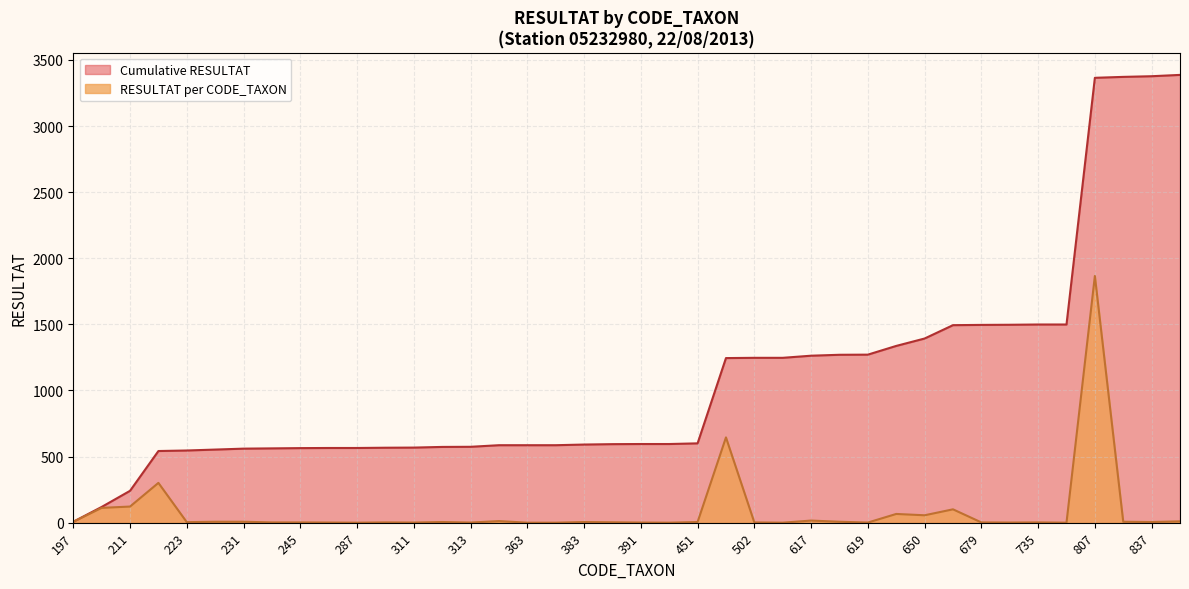

List the series in order of their overall mean, lowest first.

RESULTAT per CODE_TAXON, Cumulative RESULTAT